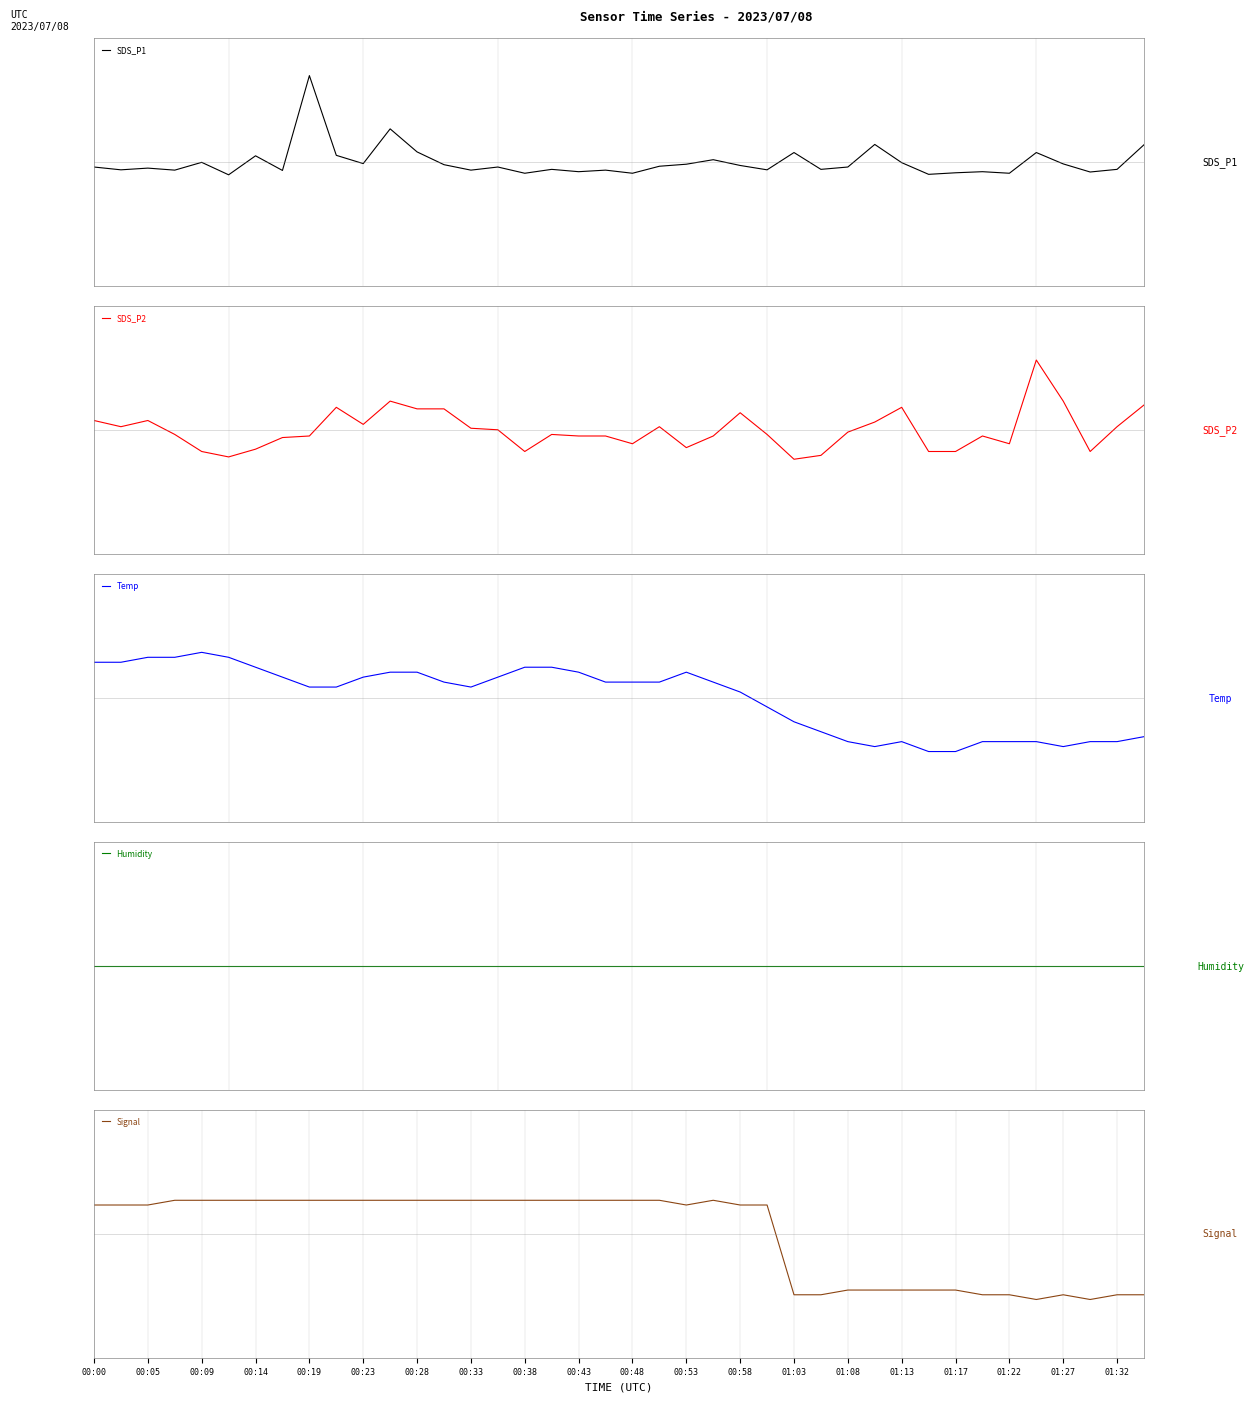

At how many categories does at least one series exceed 0?

33